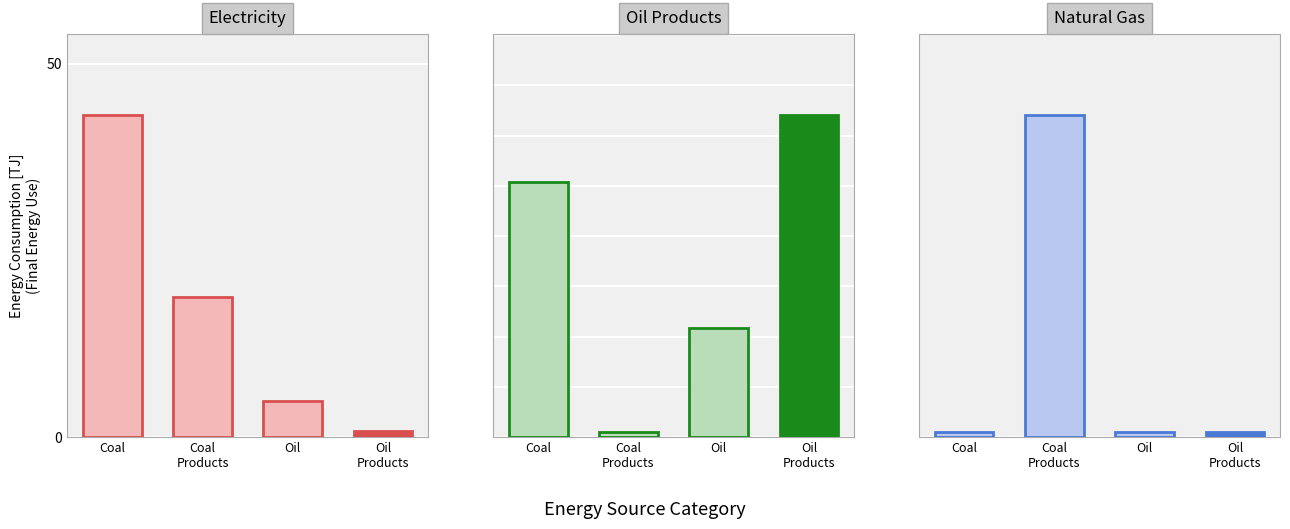

Which label corresponds to the largest value in the chart?

Oil Products